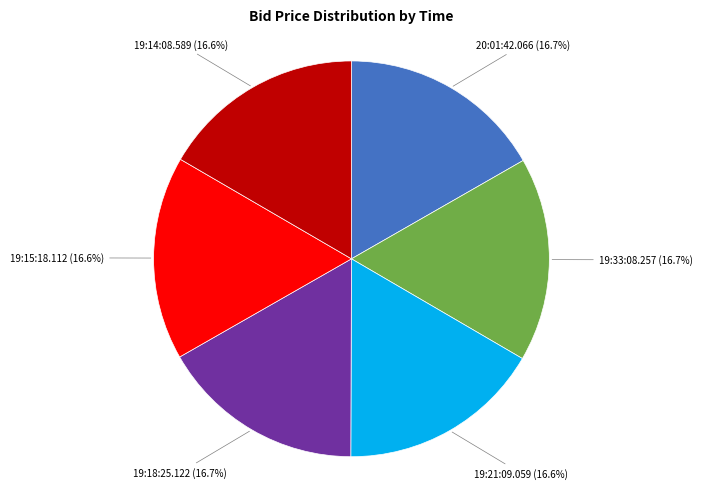

To the nearest percent, what portion does 19:14:08.589 represent?

17%